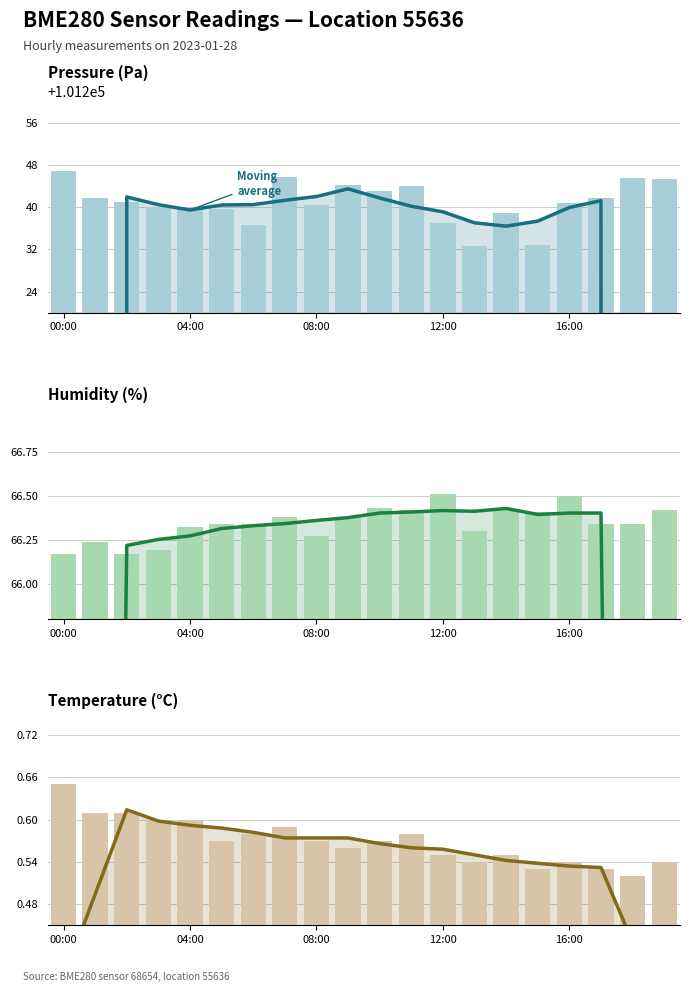

What is the difference between the maximum and minimum values in the temperature (avg) series?

0.3